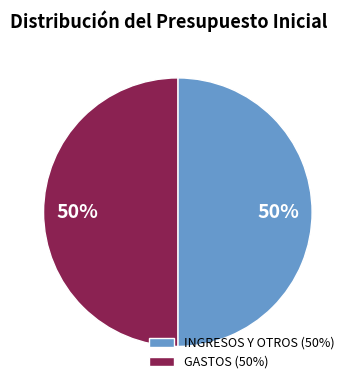

What is the ratio of the value at GASTOS (50%) to the value at INGRESOS Y OTROS (50%)?

1.0